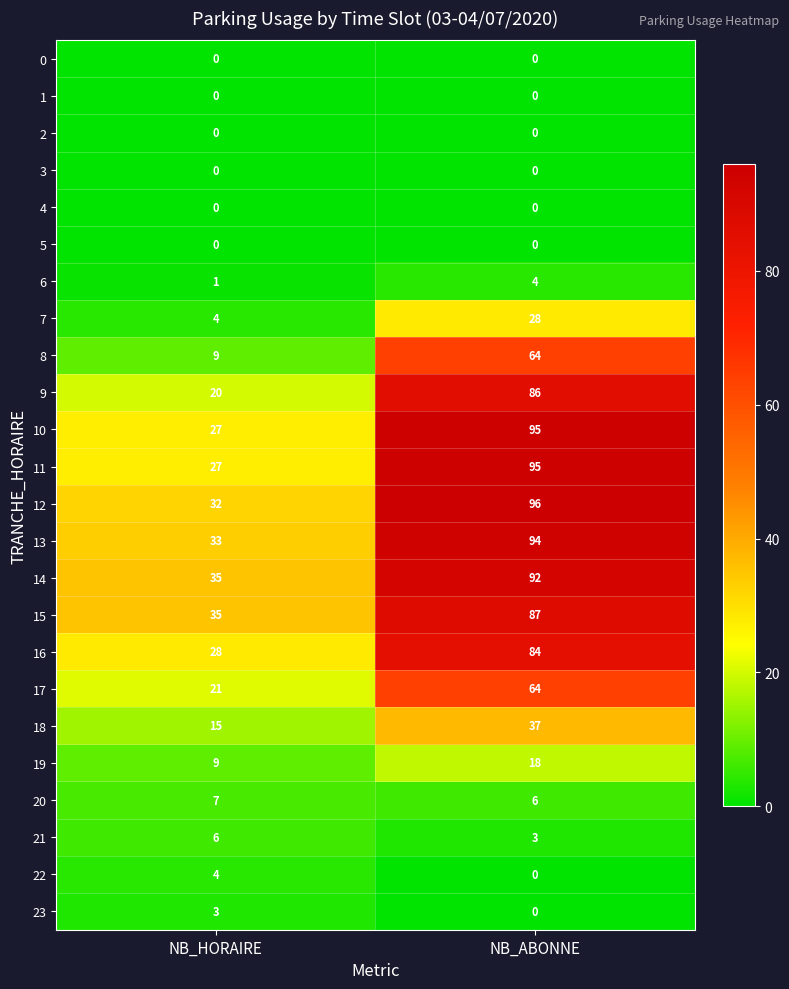

The value of 14 at NB_HORAIRE is 17. True or false?

False